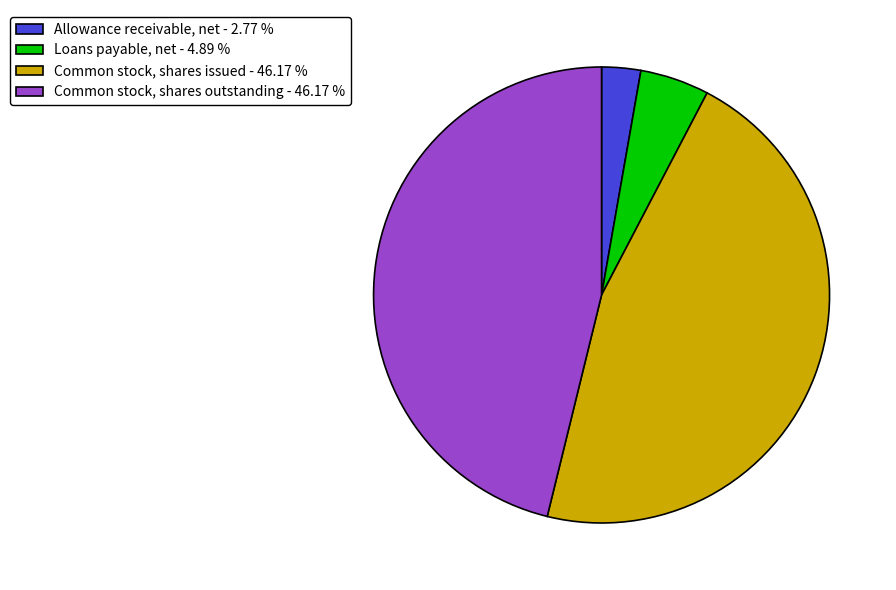

Approximately how many times larger is the value at Loans payable, net - 4.89 % compared to Allowance receivable, net - 2.77 %?

1.8